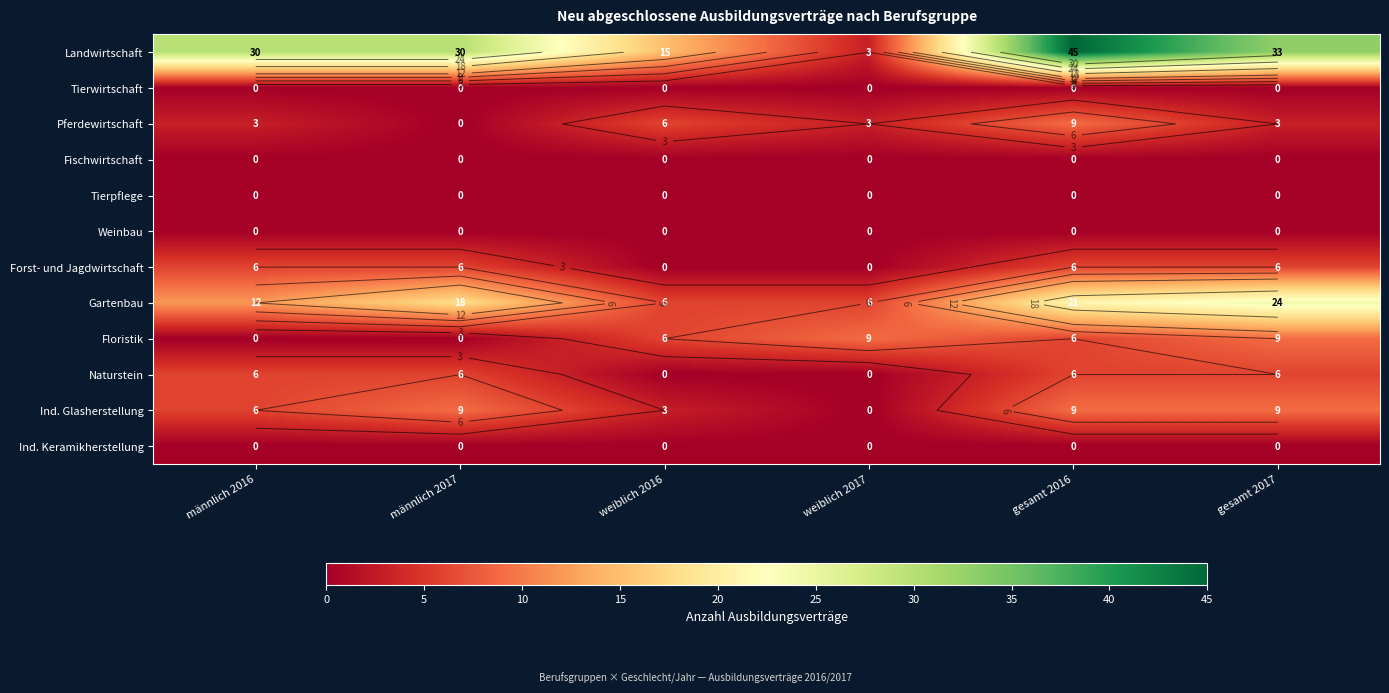

Which series has the largest total across all categories?

Landwirtschaft